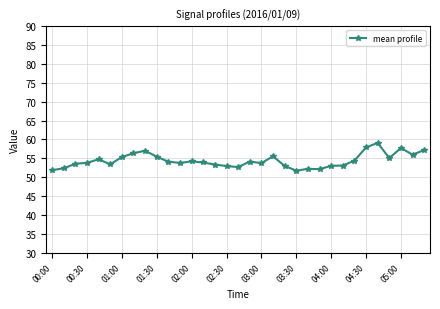

What is the sum of all values?

1794.8